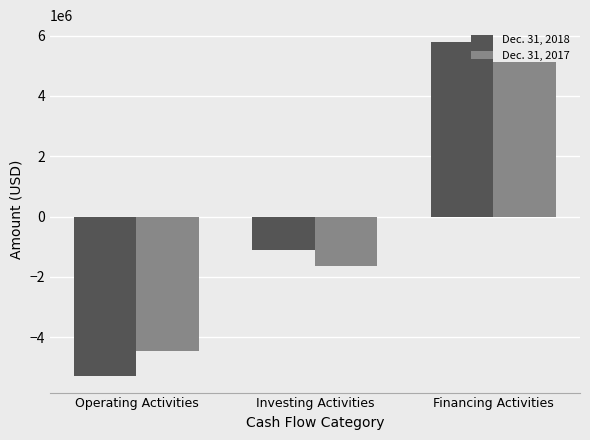

What is the label of the 2nd bar from the left?

Investing Activities